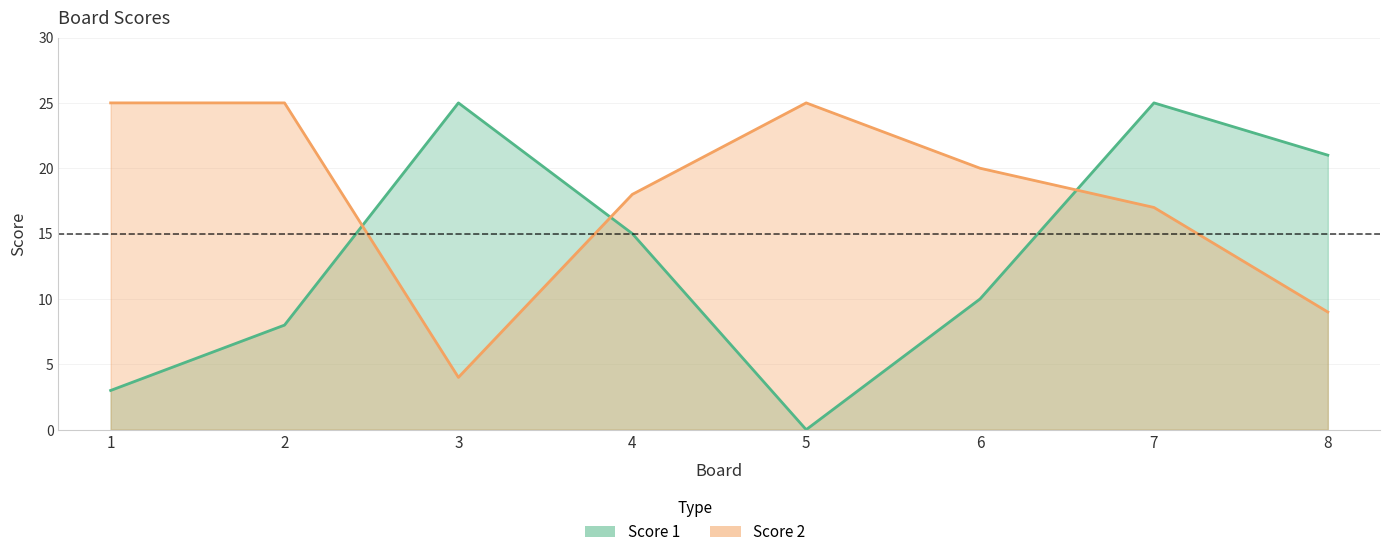

Reading left to right, extract all data points from this chart.

Score 1: 3	8	25	15	0	10	25	21
Score 2: 25	25	4	18	25	20	17	9